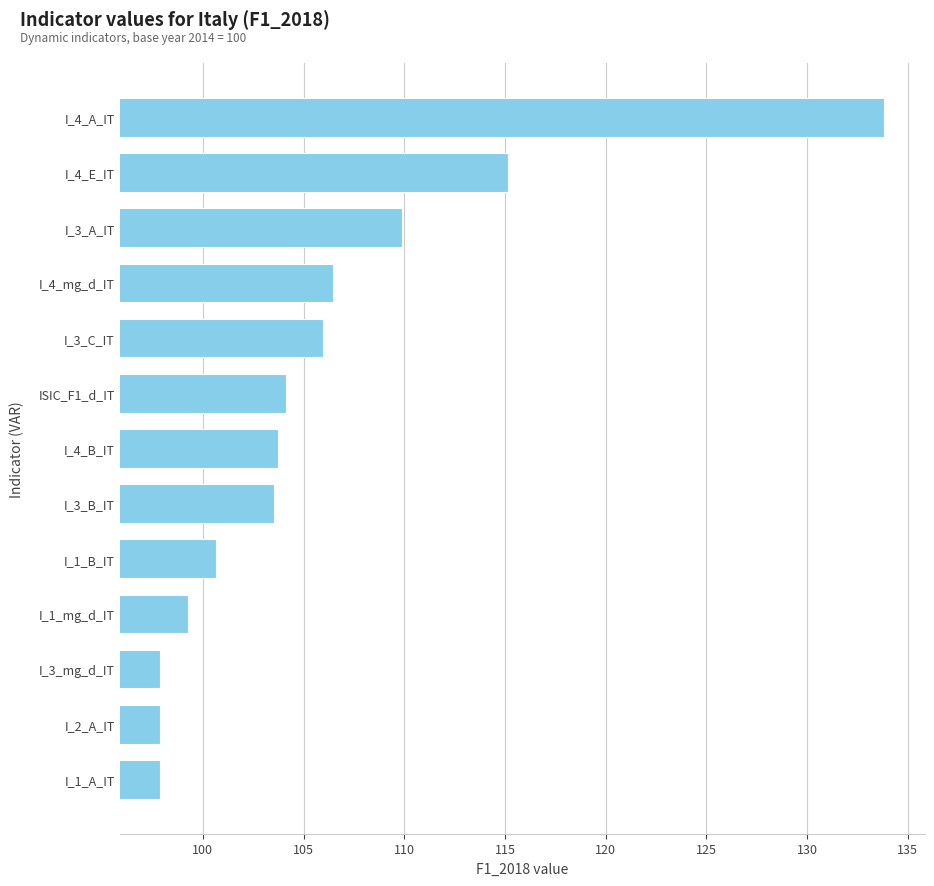

What is the maximum value shown in the chart?

133.8